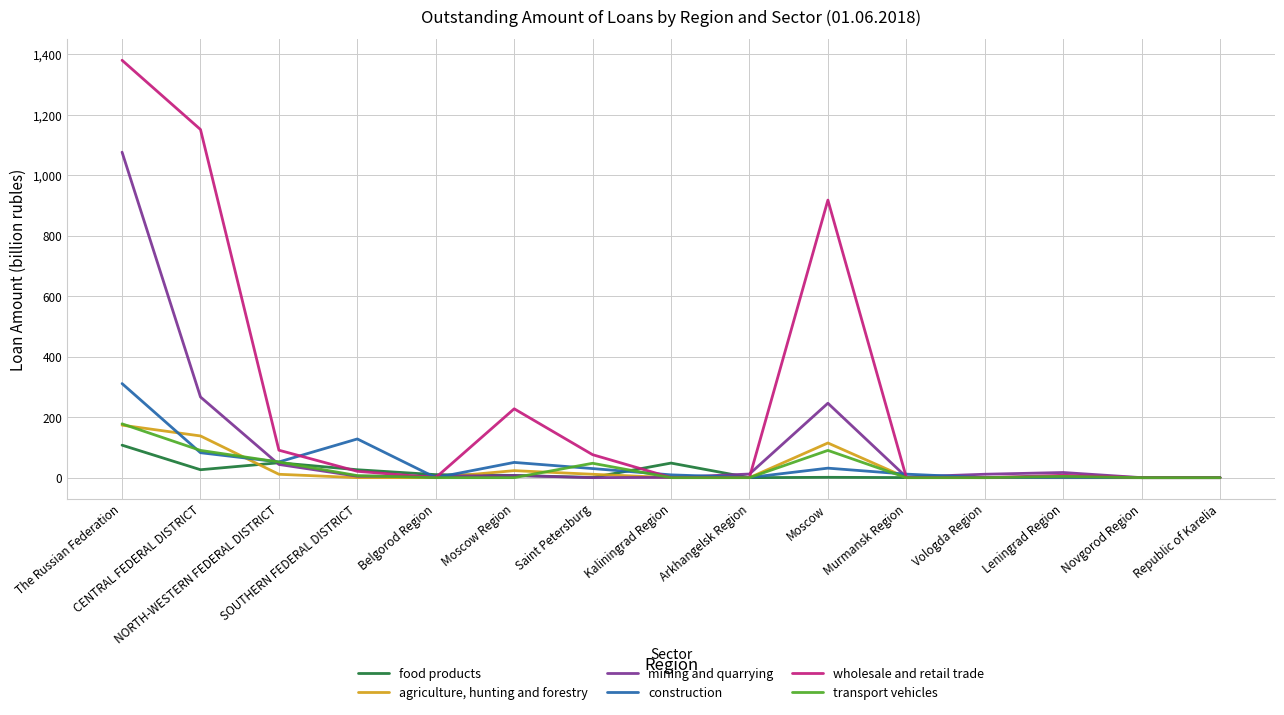

True or false: mining and quarrying has more than 0 interior local peaks.

True